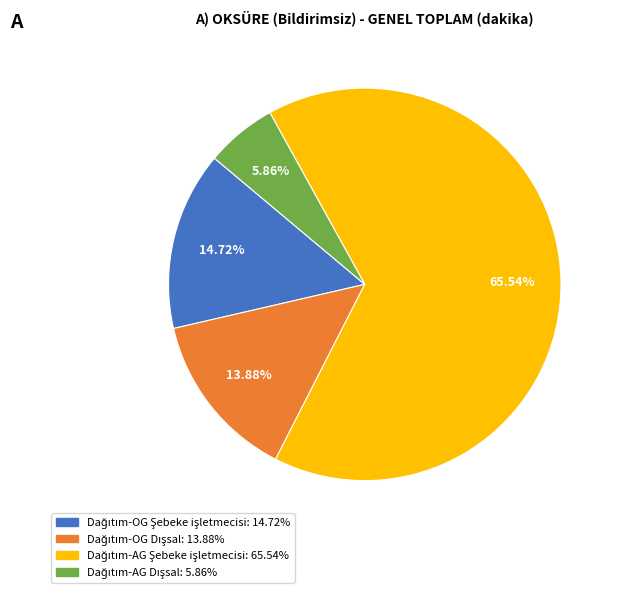

Does any single category account for the majority?

Yes